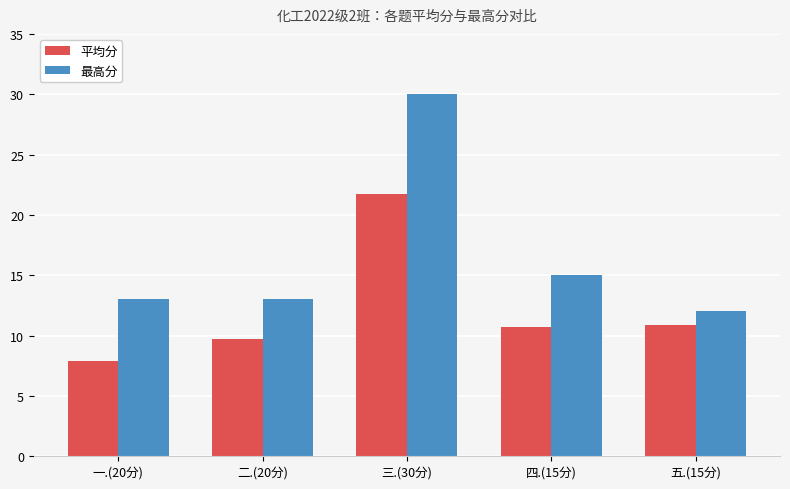

What are all the series names shown in the legend?

平均分, 最高分